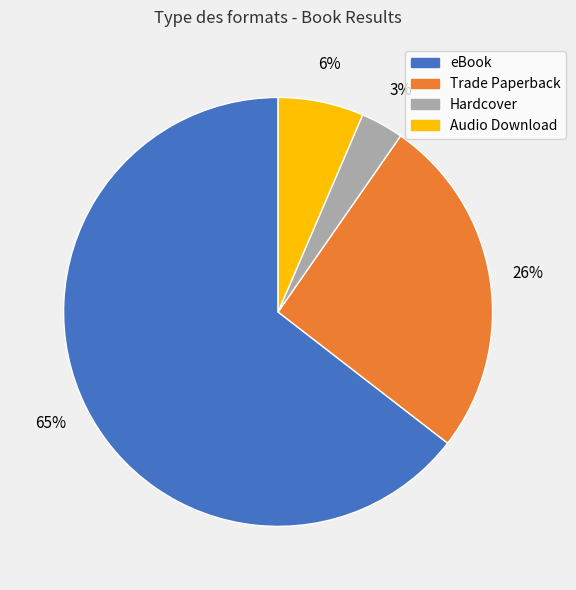

Which category has the biggest portion of the pie?

eBook